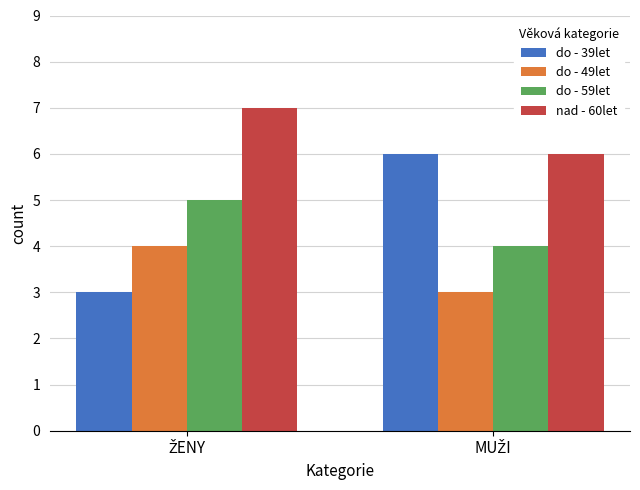

Which series has the widest spread of values?

do - 39let